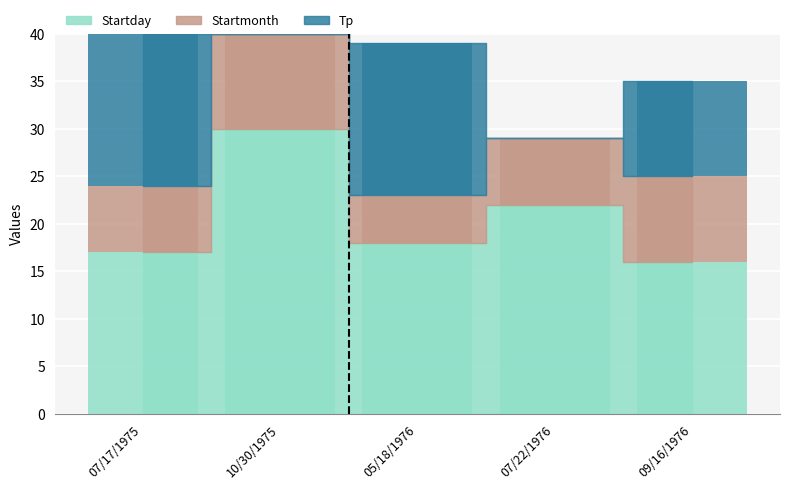

Between 05/18/1976 and 10/30/1975, which is larger?

10/30/1975